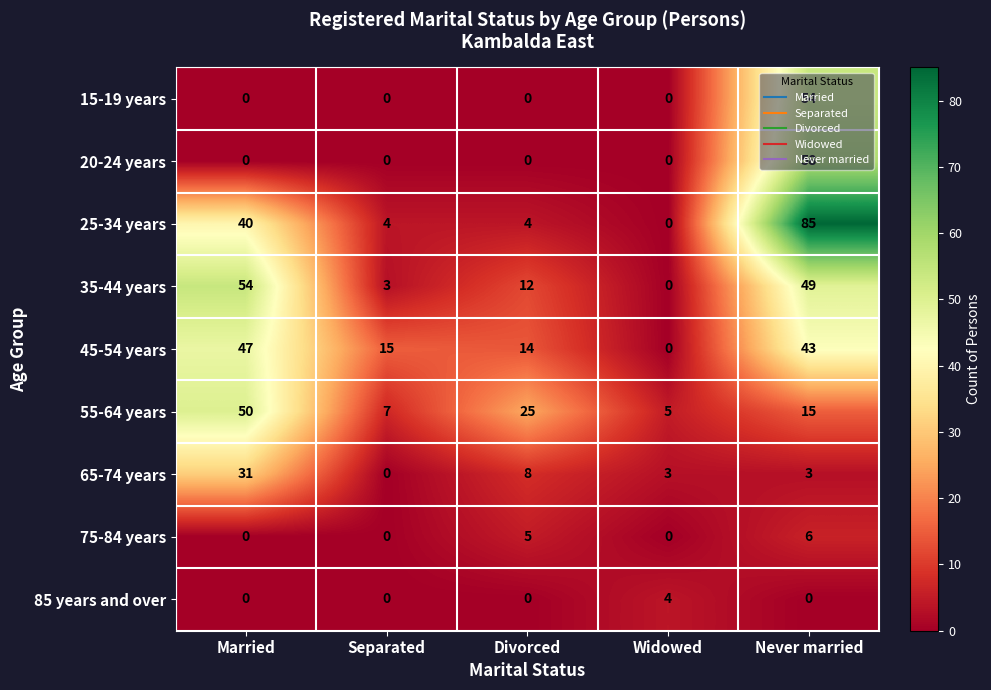

What is the difference between the second highest and second lowest values in the 65-74 years series?

5